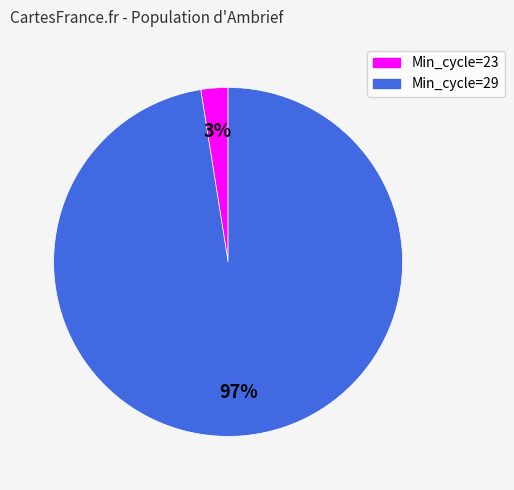

Is the sum of Min_cycle=29 and Min_cycle=23 greater than half?

Yes